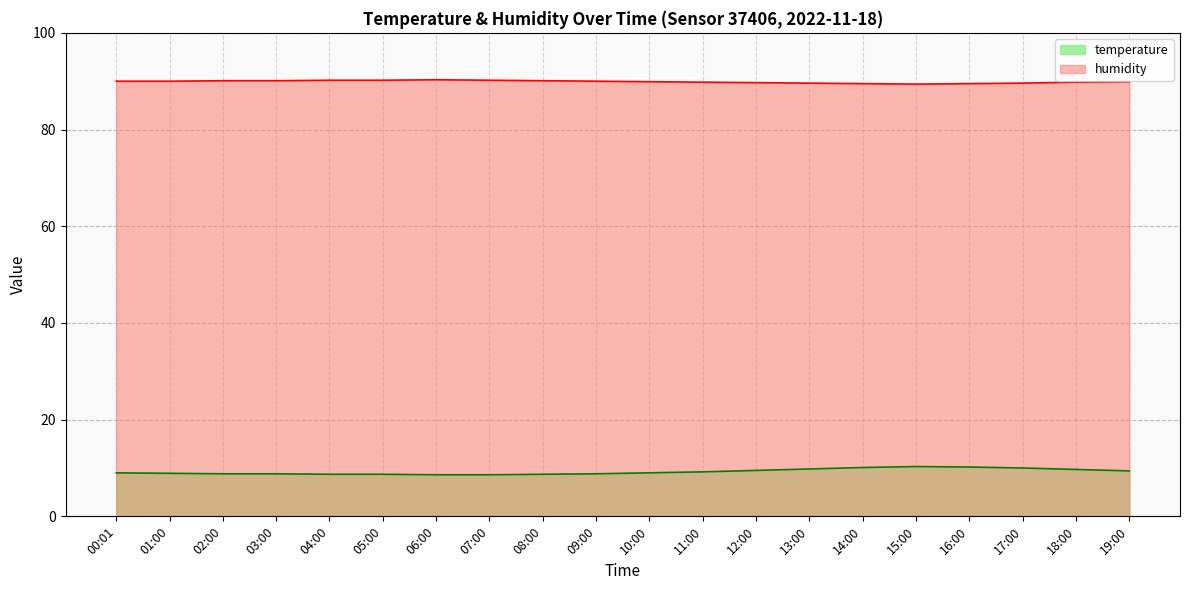

What is the minimum value shown in the chart?

8.6